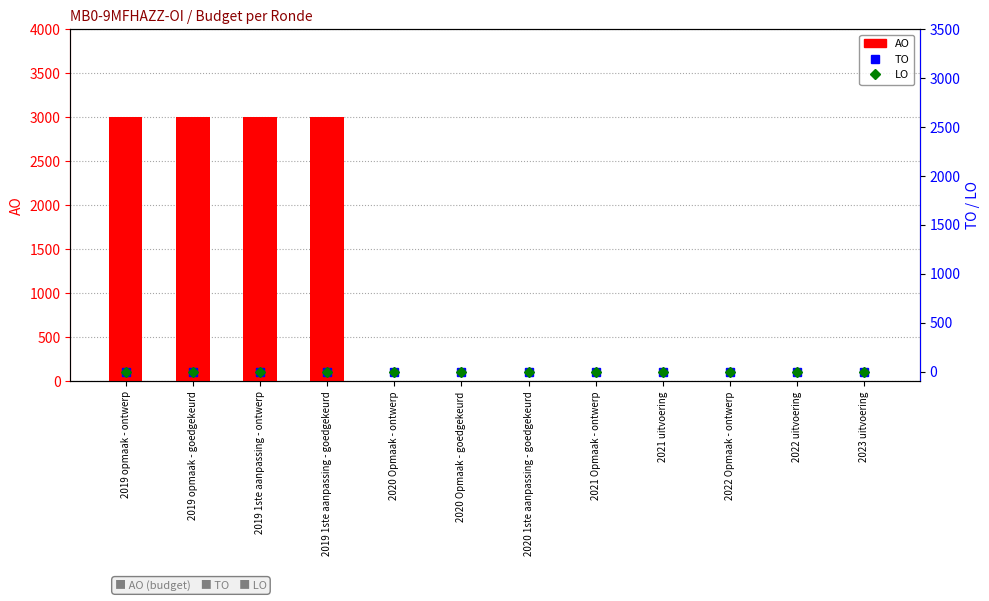

Which series has the largest range (max minus min)?

AO